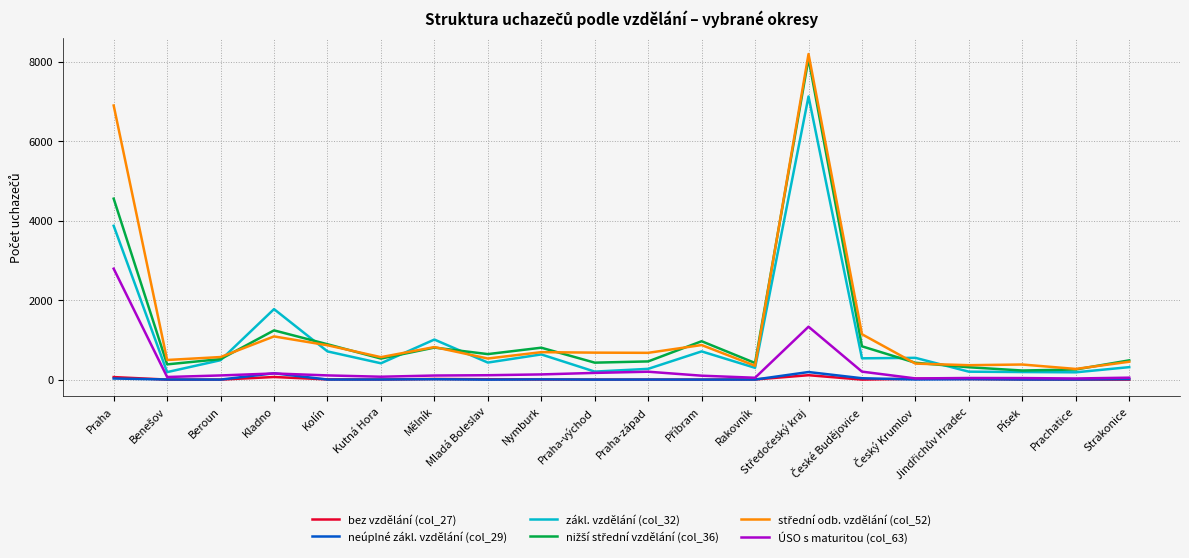

The value of ÚSO s maturitou (col_63) at Kutná Hora is 73. True or false?

True